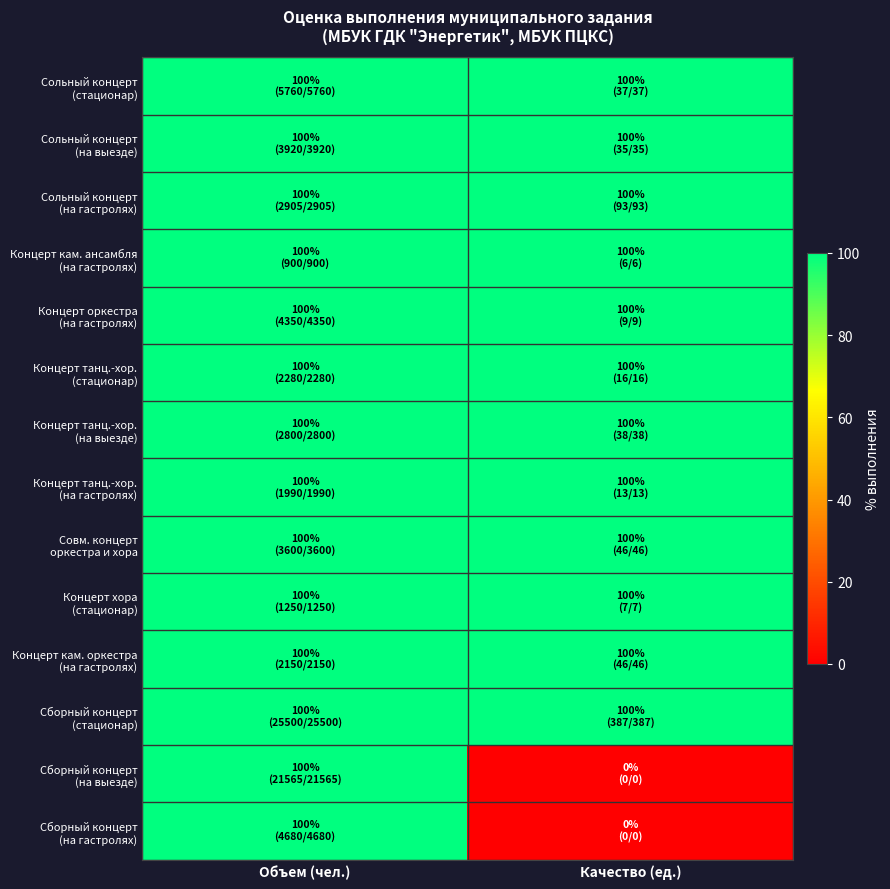

List the series in order of their peak value, highest first.

Сольный концерт (стационар), Сольный концерт (на выезде), Сольный концерт (на гастролях), Концерт кам. ансамбля (на гастролях), Концерт оркестра (на гастролях), Концерт танц.-хор. (стационар), Концерт танц.-хор. (на выезде), Концерт танц.-хор. (на гастролях), Совм. концерт оркестра и хора, Концерт хора (стационар), Концерт кам. оркестра (на гастролях), Сборный концерт (стационар), Сборный концерт (на выезде), Сборный концерт (на гастролях)